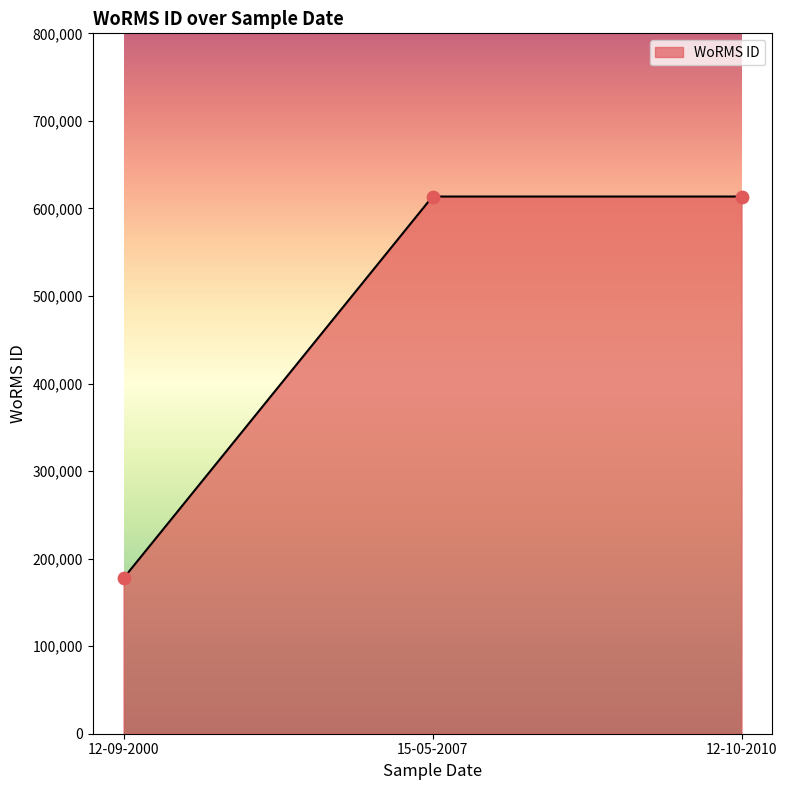

Approximately how many times larger is the value at 15-05-2007 compared to 12-10-2010?

1.0